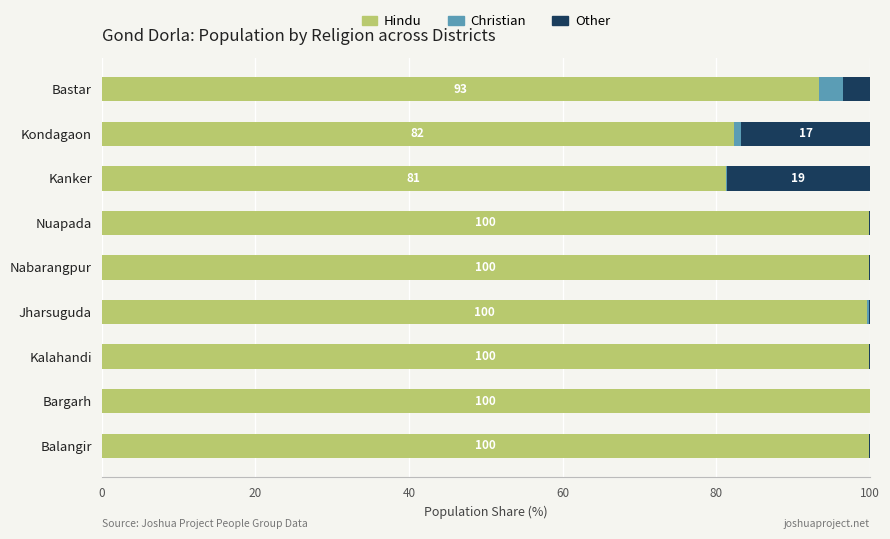

At which label is Hindu closest to 90?

Bastar